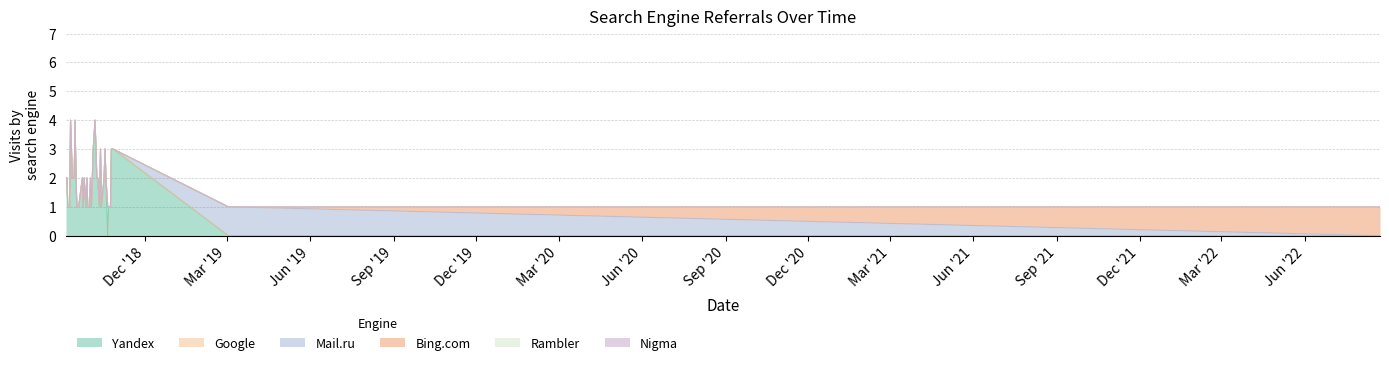

Which category has the lowest value across all series?

2018-10-21